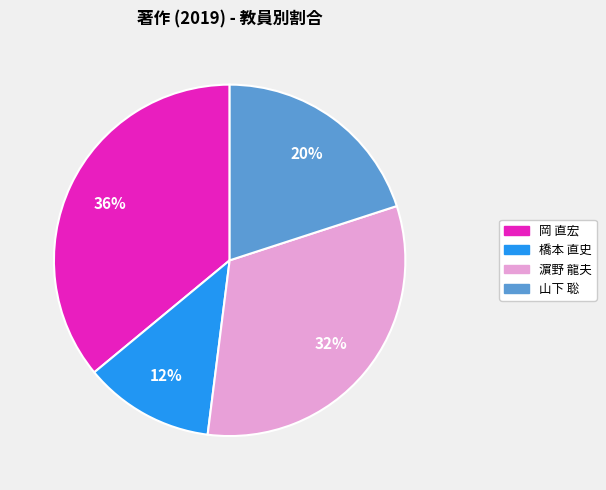

Is there any slice that represents more than half of the pie?

No